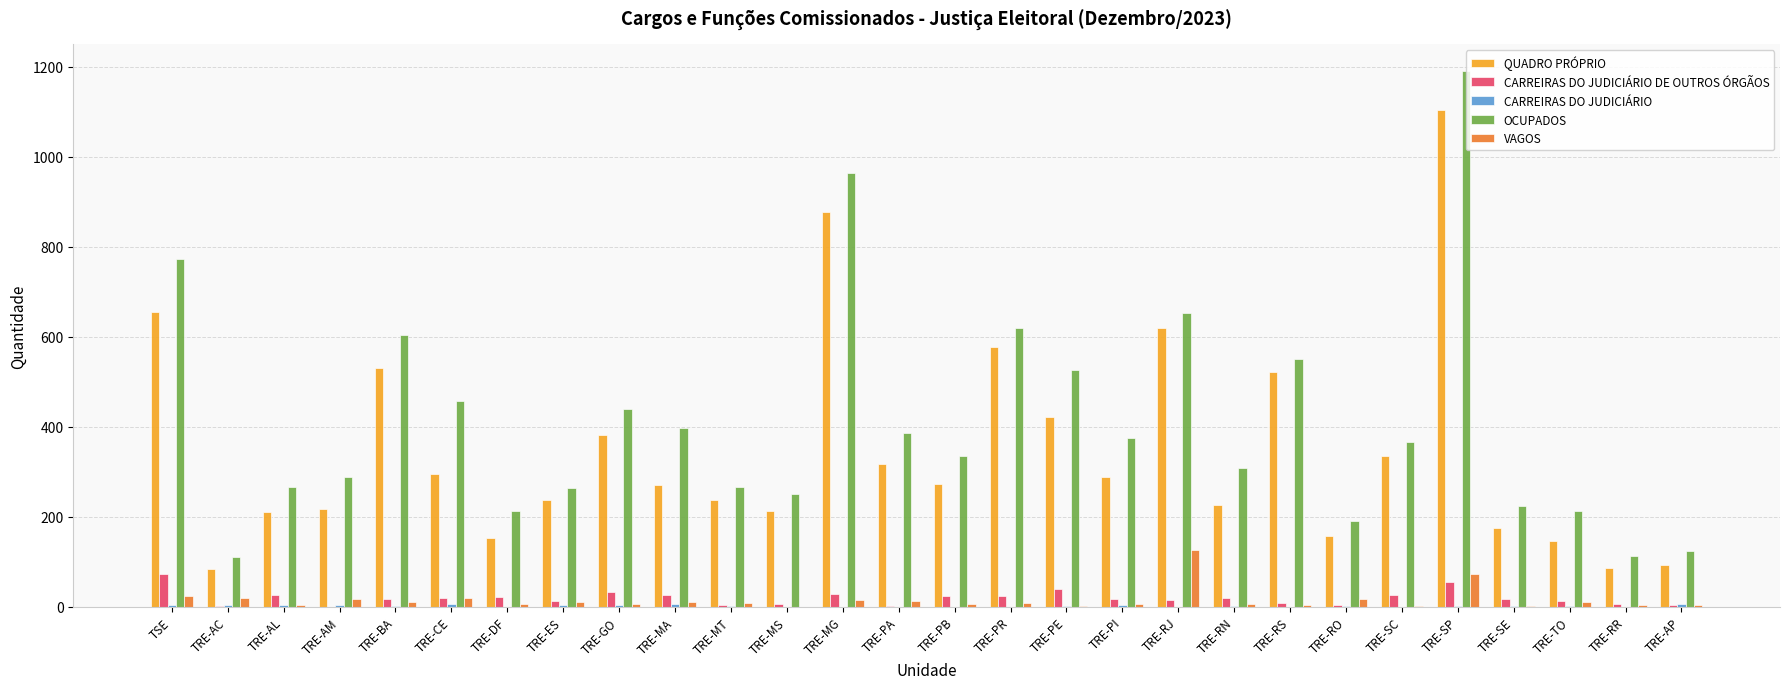

What is the sum of all QUADRO PRÓPRIO values?

9693